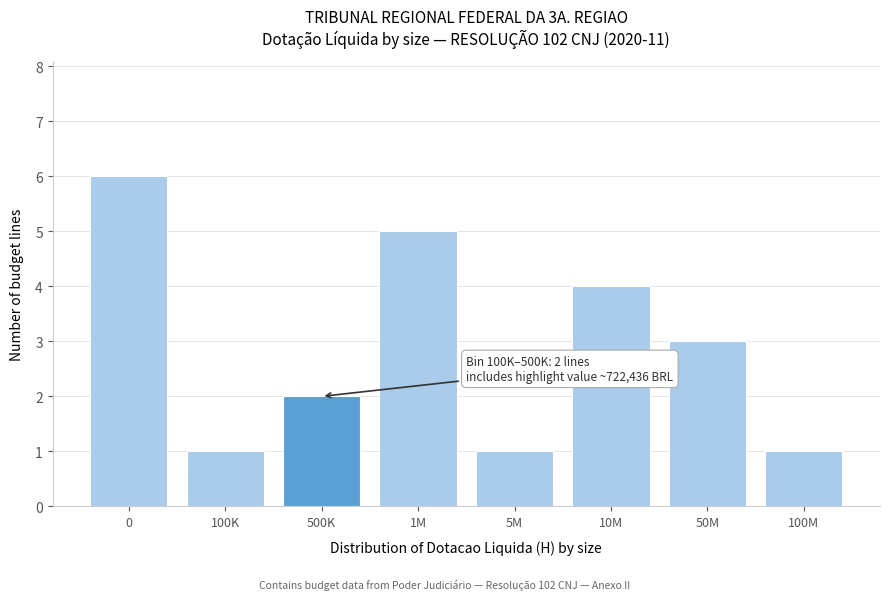

Reading left to right, what are all the values shown in this chart?

6	1	2	5	1	4	3	1